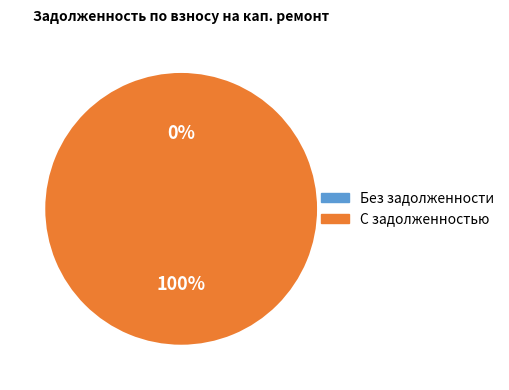

The 17 slice represents 1% of the pie. True or false?

True